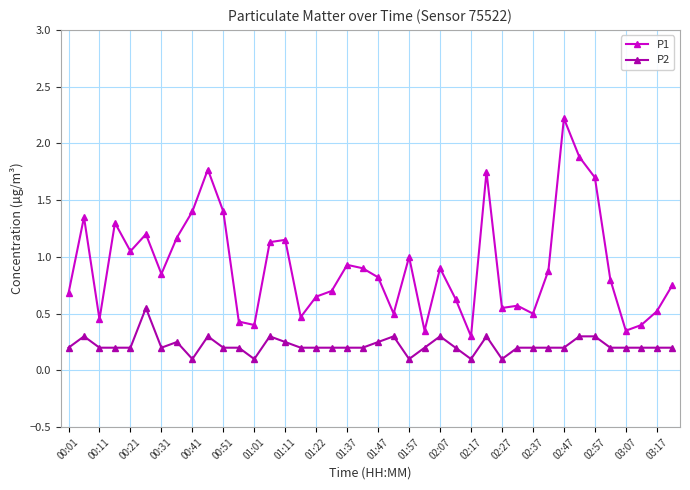

True or false: P1 and P2 cross at least once.

False